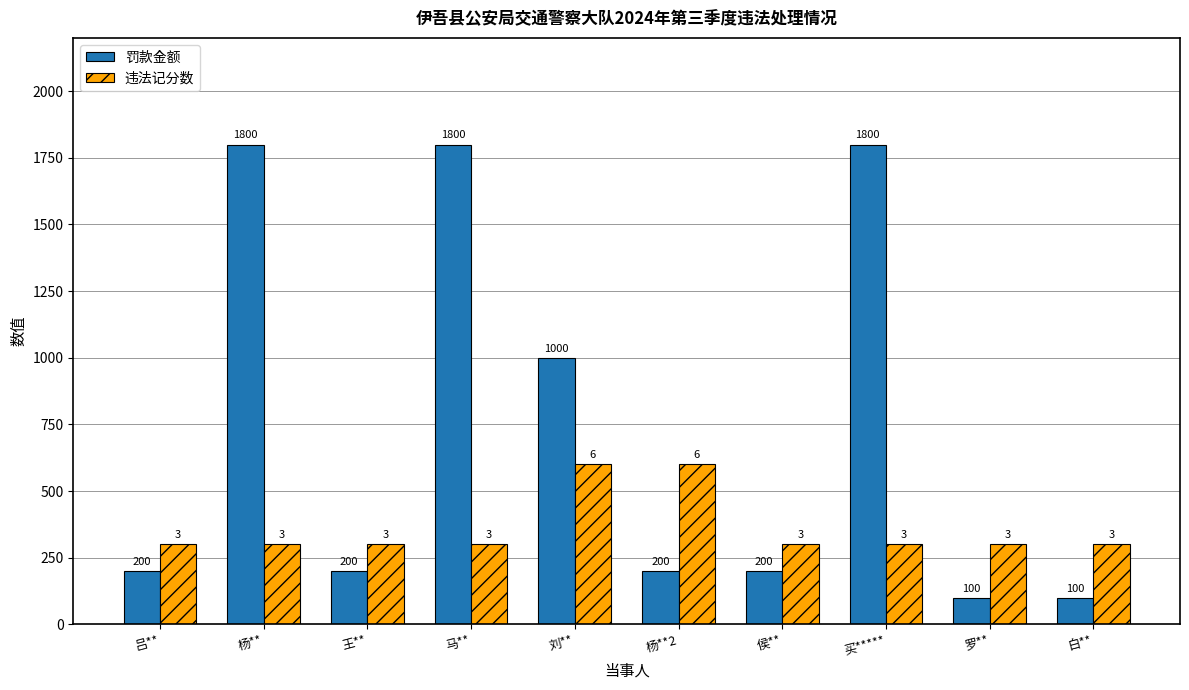

Is it true that 罚款金额 equals 100 at 罗**?

True